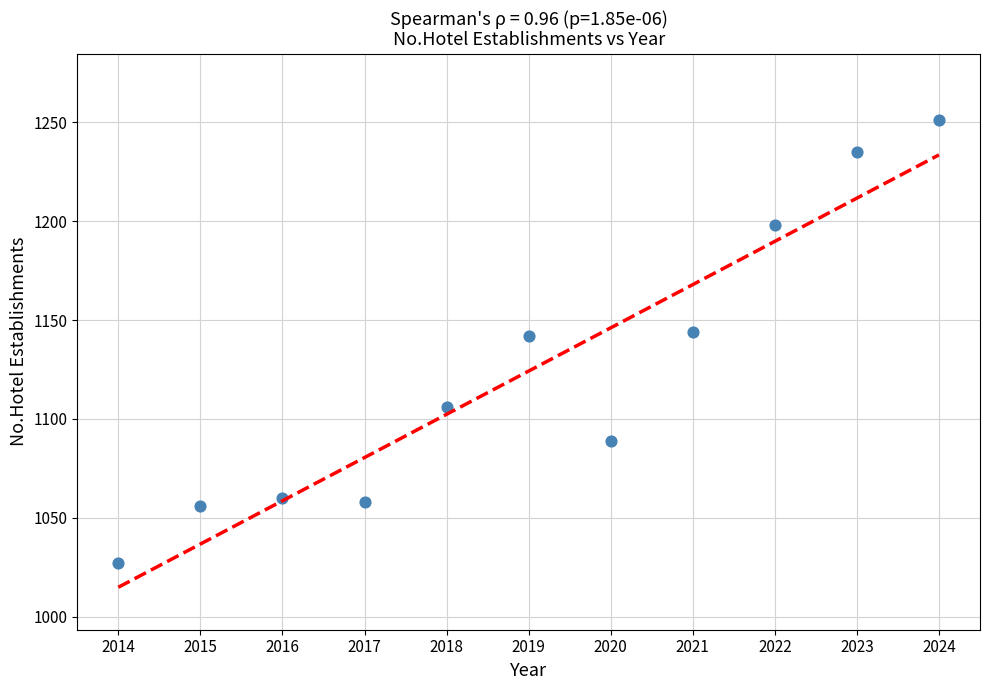

What is the average X value?

2019